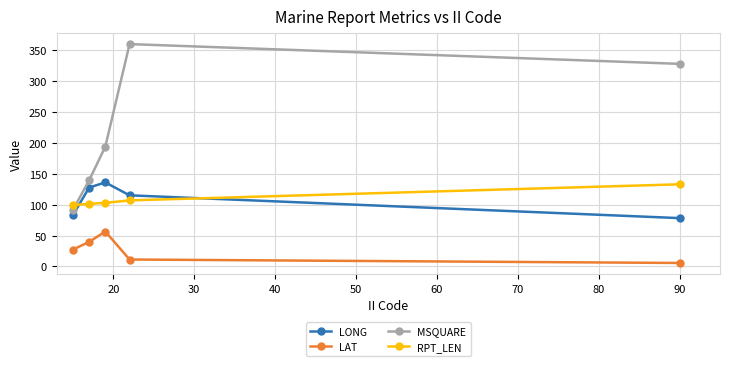

What is the difference between the maximum and minimum values in the RPT_LEN series?

33.7